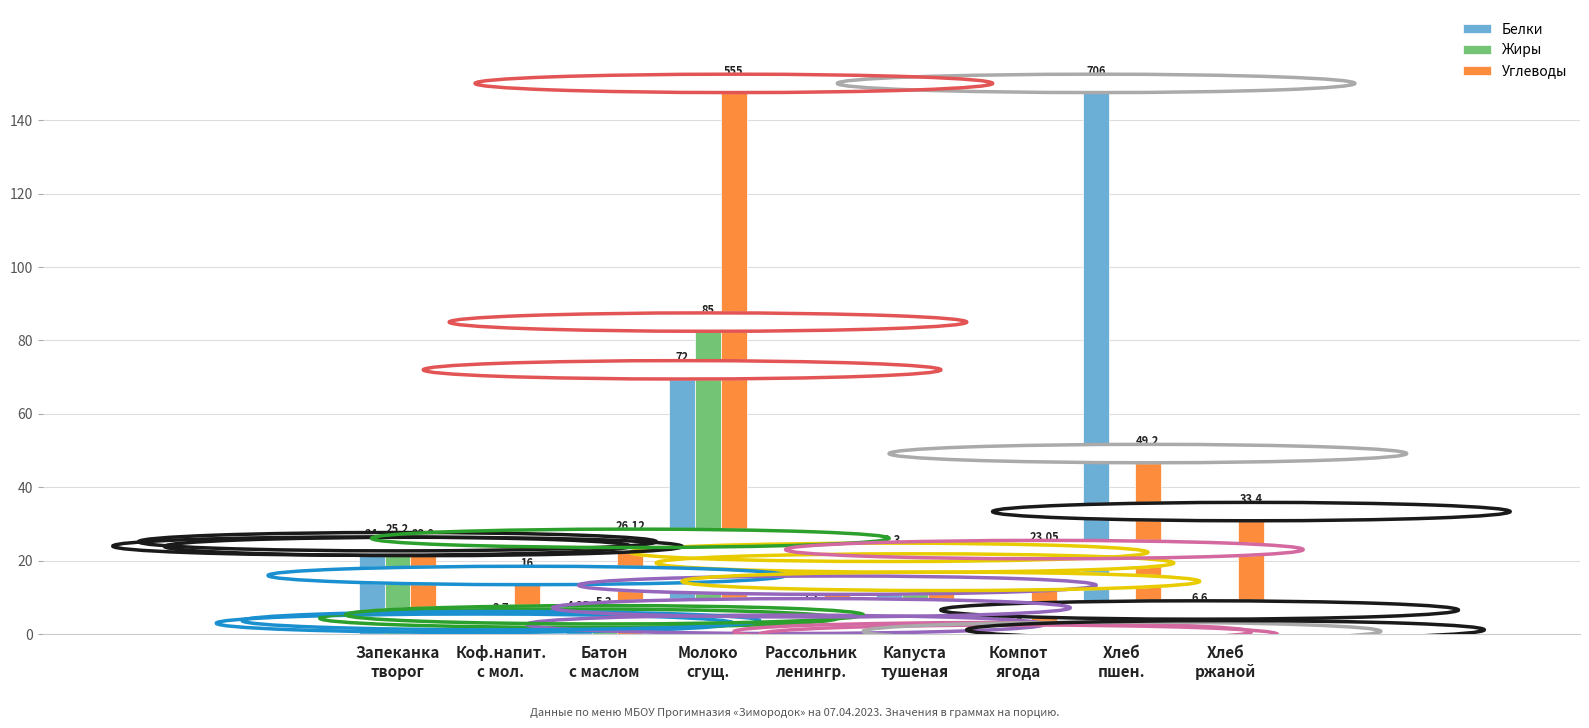

Which series has the largest total across all categories?

Углеводы